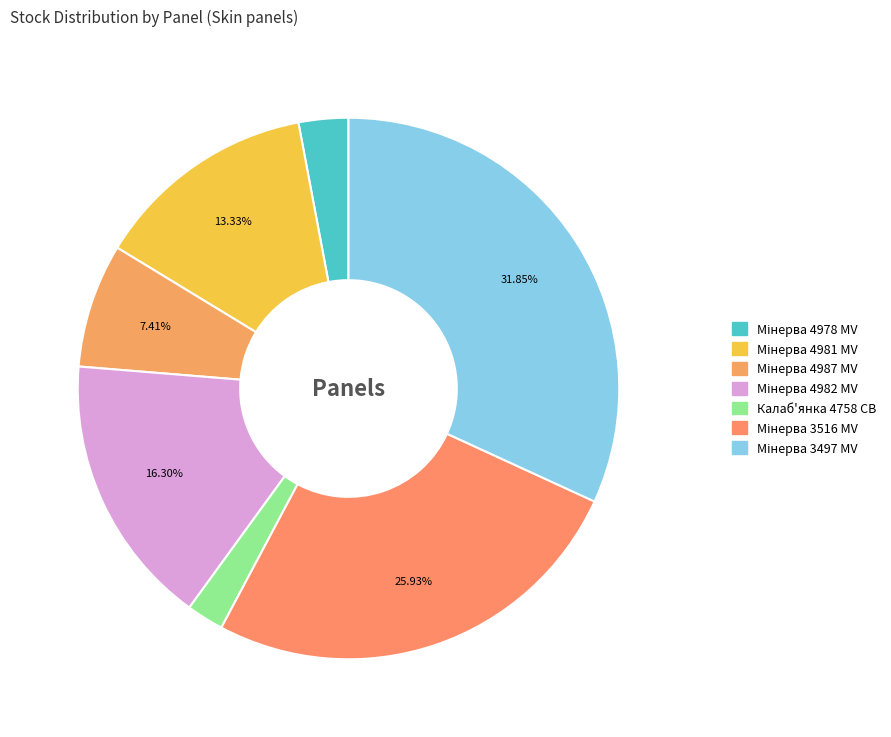

How many segments does this pie chart have?

7